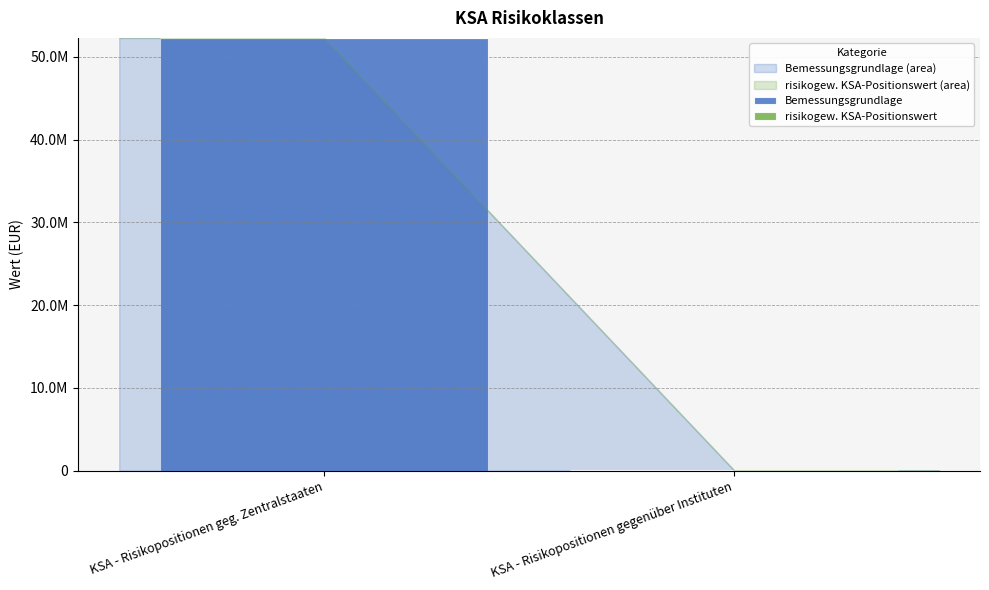

What position from the right is KSA - Risikopositionen gegenüber Instituten?

1